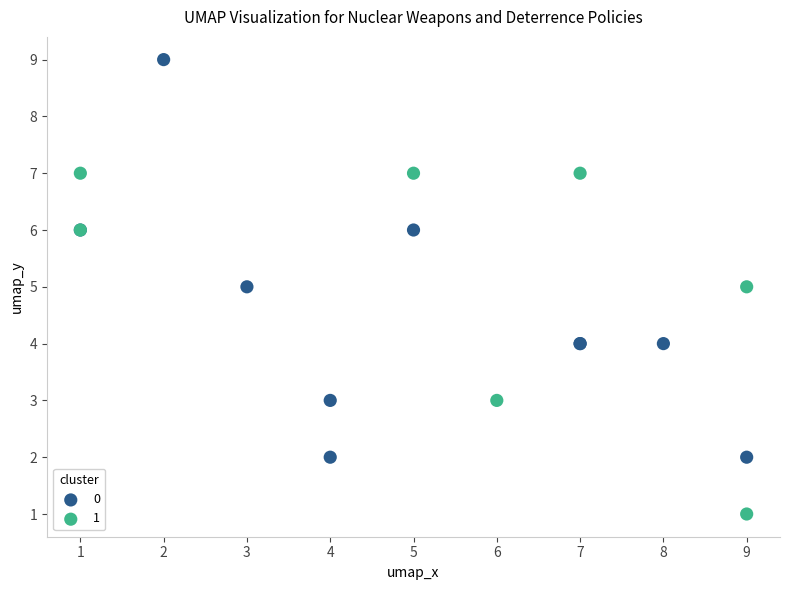

Which series reaches the minimum Y coordinate?

1